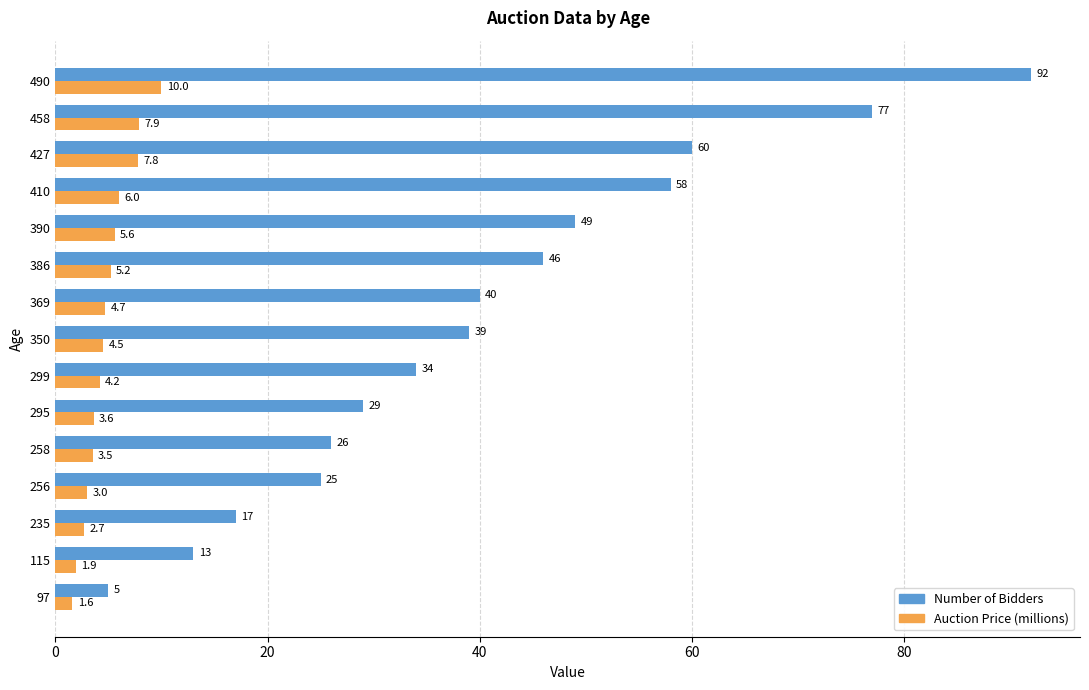

Count the number of categories in the chart.

15